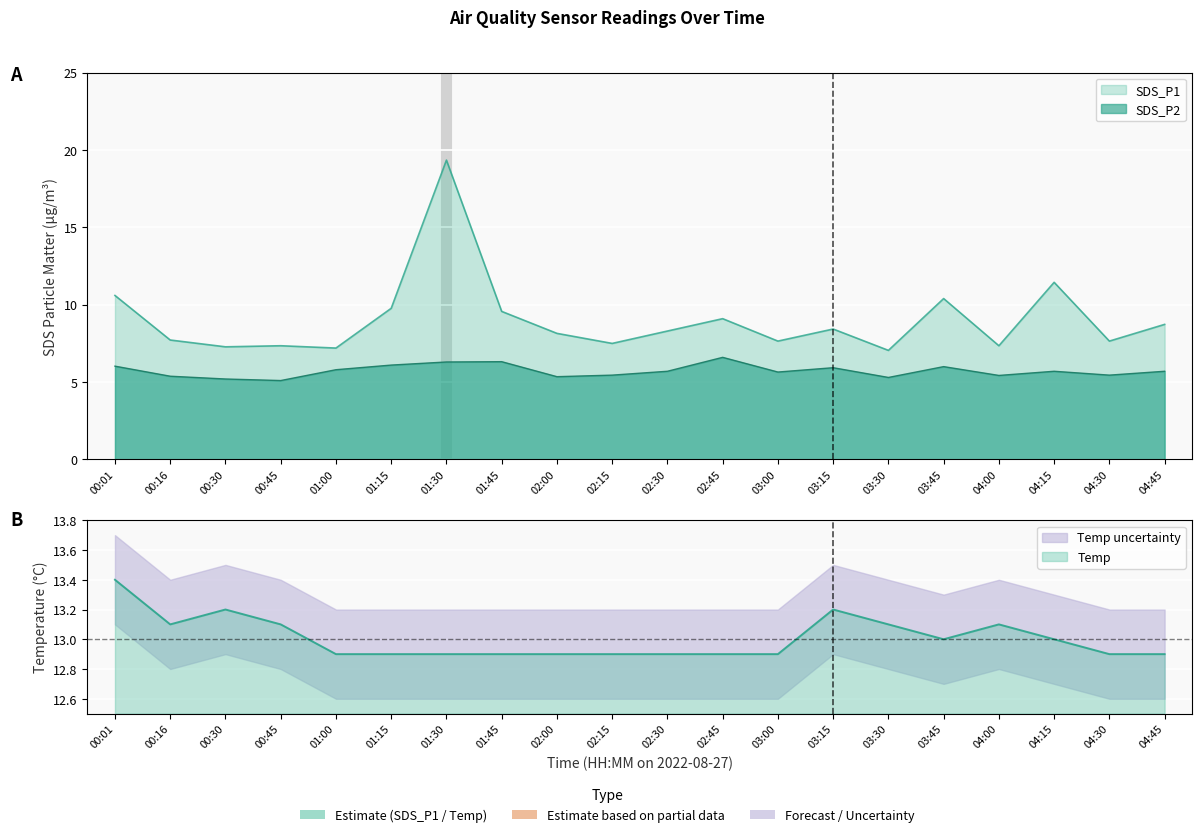

How many interior local valleys does the SDS_P2 series have?

6